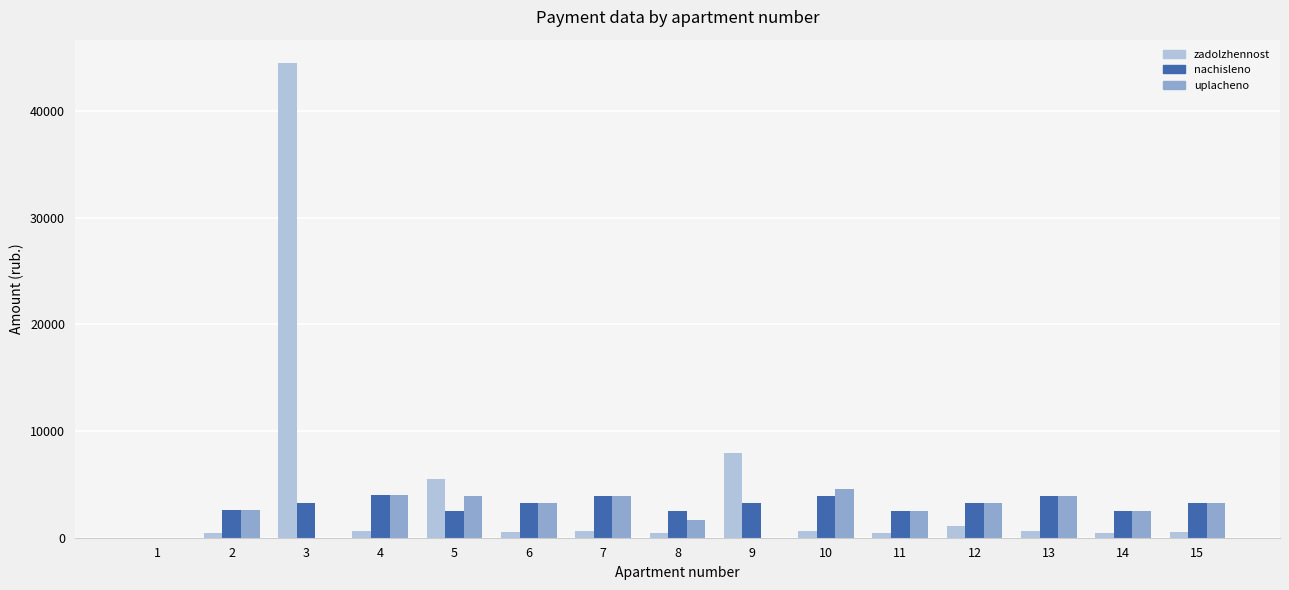

Is the value of nachisleno at 3 greater than the value of zadolzhennost at 10?

Yes